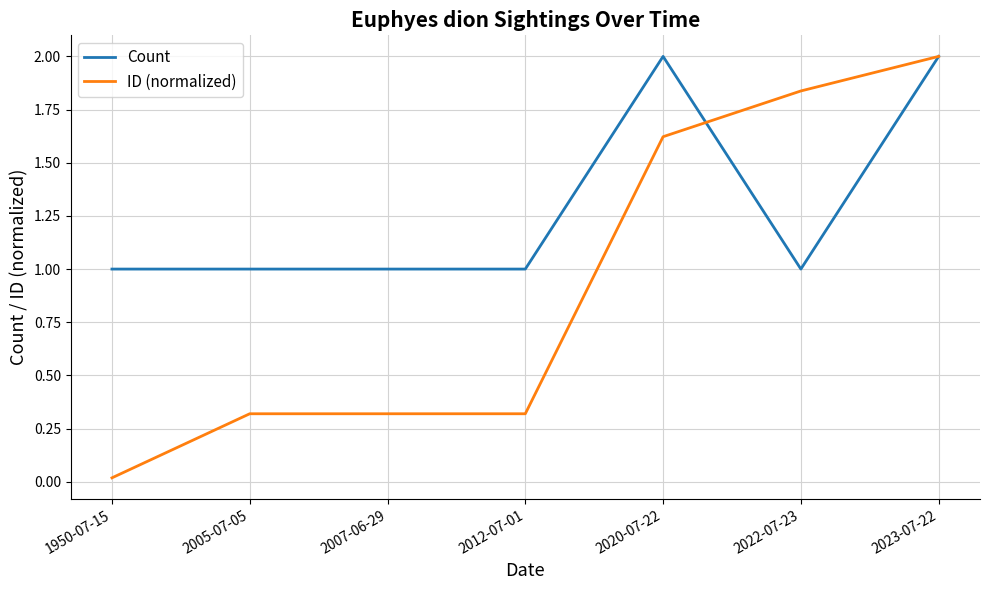

Rank the series by their average value, from highest to lowest.

Count, ID (normalized)